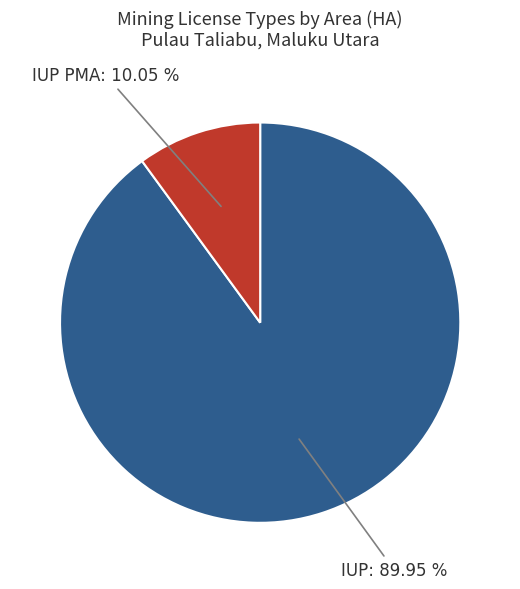

Does any single category account for the majority?

Yes